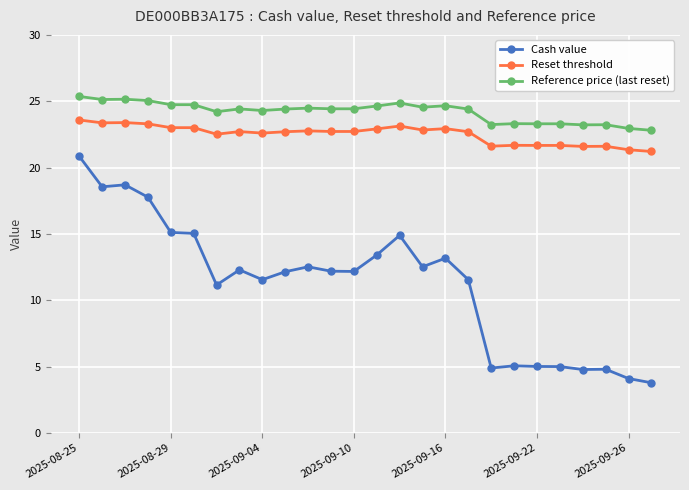

True or false: Reset threshold and Reference price (last reset) cross at least once.

False